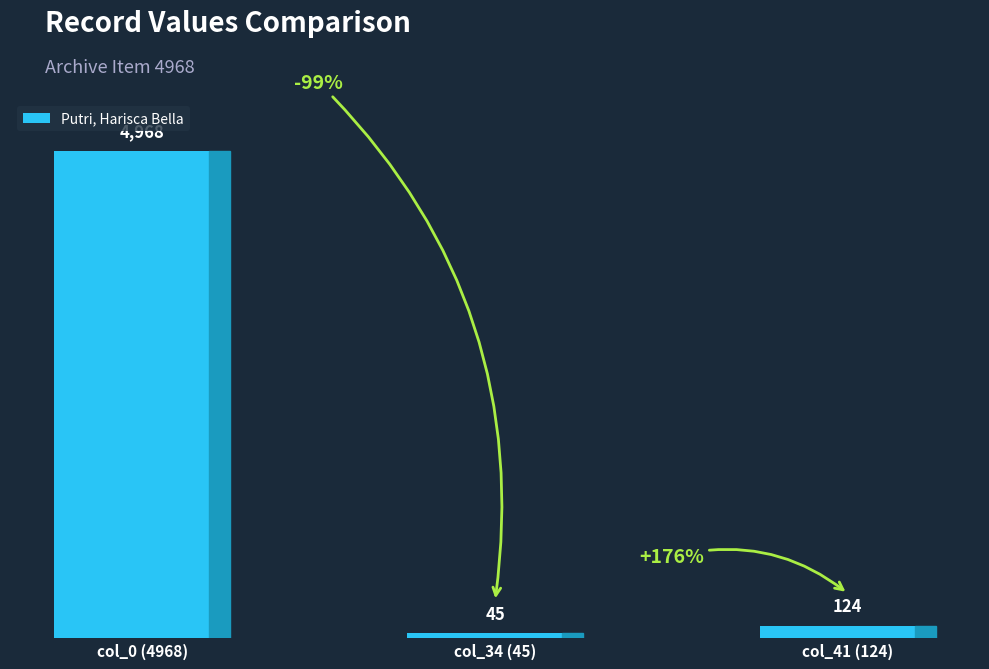

What position from the left is col_0 (4968)?

1